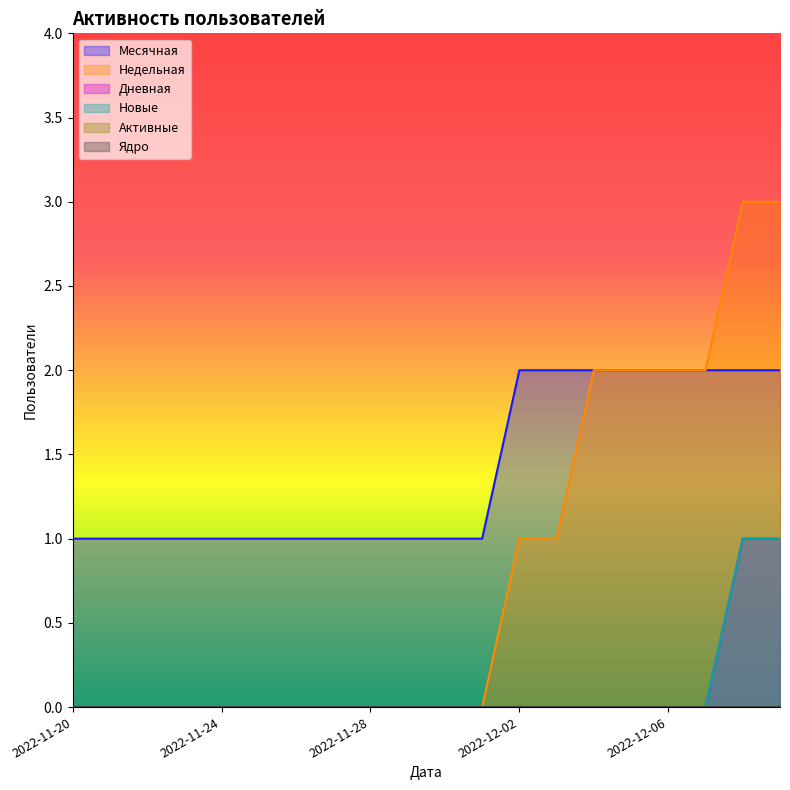

How many data points in Новые are above 0?

2